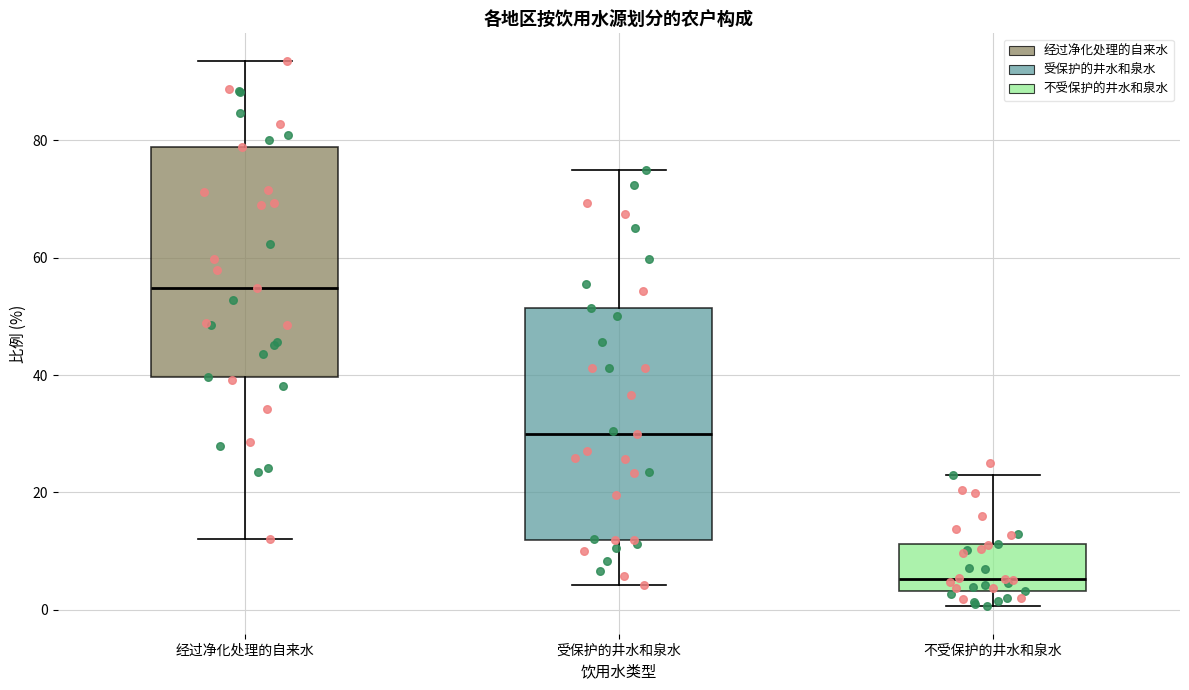

Reading left to right, transcribe this box plot: for each box, give where its median line is, the range the box spans, and where its two whiskers end, as read against the y-axis. The values are not printed on the chart, so give them approximately, as read against the axis.

经过净化处理的自来水: median 54, box 40 to 78, whiskers 12 to 94
受保护的井水和泉水: median 30, box 12 to 52, whiskers 4 to 74
不受保护的井水和泉水: median 6, box 4 to 12, whiskers 0 to 24